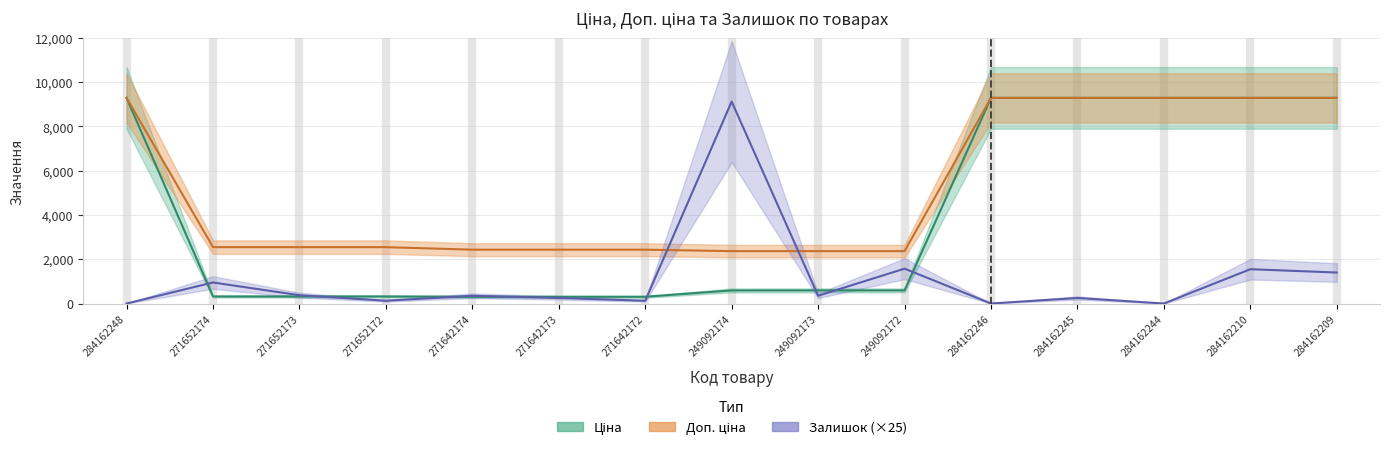

Is it true that Доп. ціна equals 1296.9 at 249092174?

False